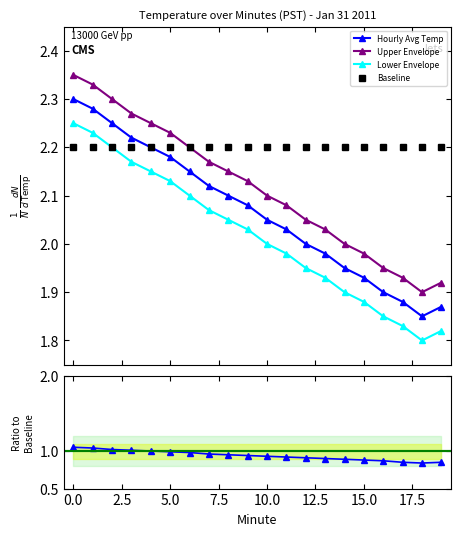

True or false: Upper Envelope and Hourly Avg Temp cross at least once.

False